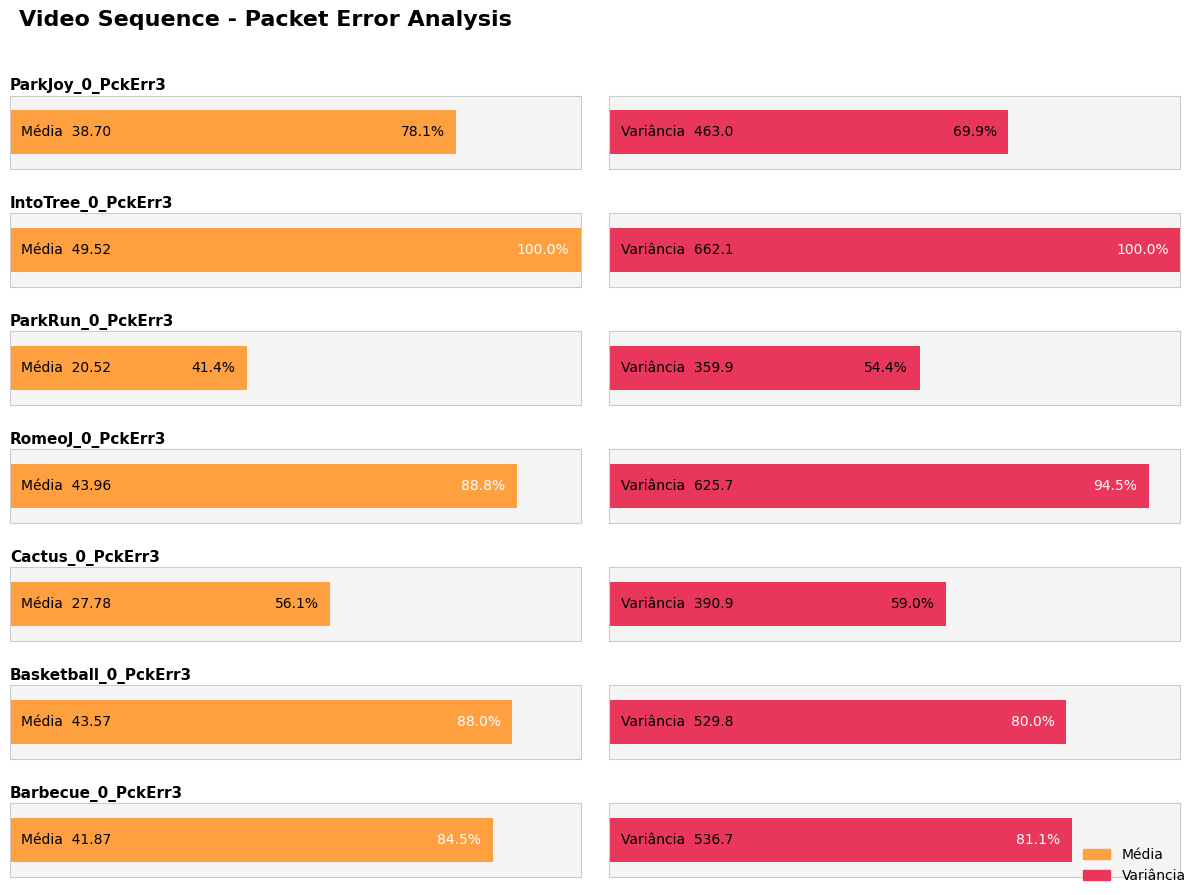

What is the average value of the Variância series?

509.7